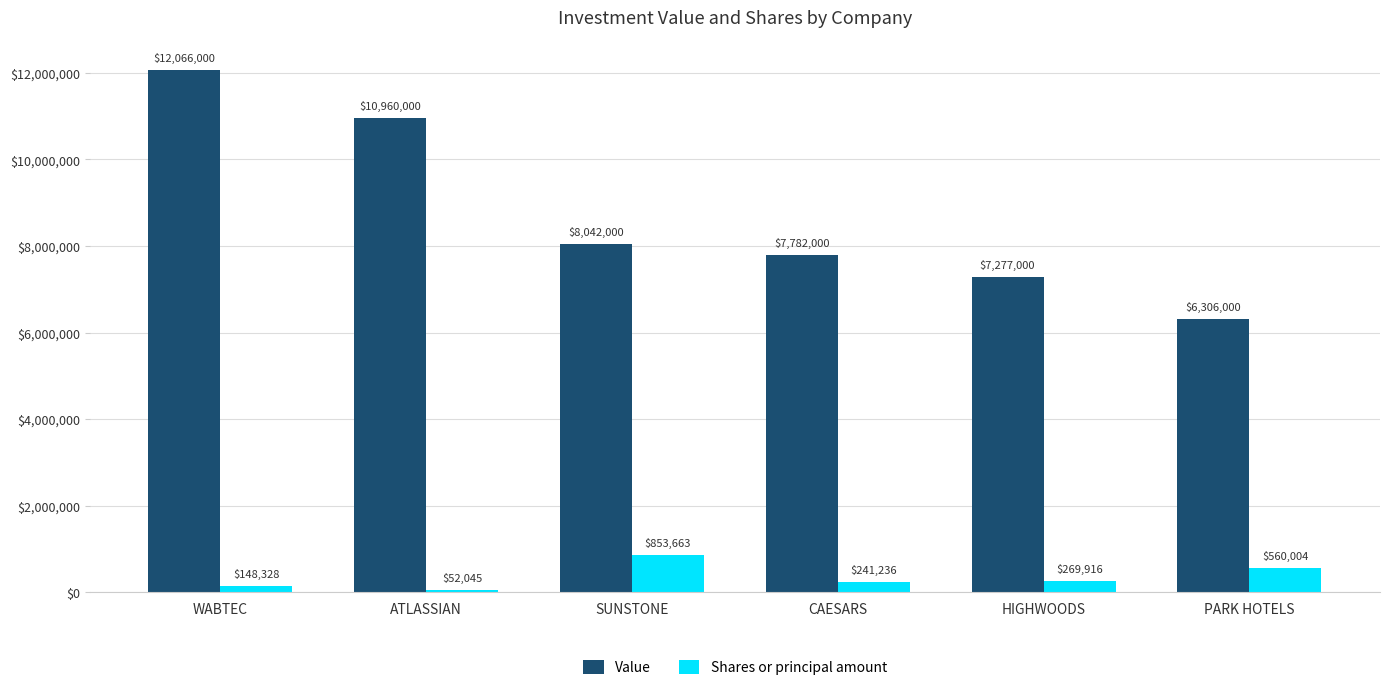

Reading left to right, what are all the values shown in this chart?

Value: WABTEC=12066000	ATLASSIAN=10960000	SUNSTONE=8042000	CAESARS=7782000	HIGHWOODS=7277000	PARK HOTELS=6306000
Shares or principal amount: WABTEC=148328	ATLASSIAN=52045	SUNSTONE=853663	CAESARS=241236	HIGHWOODS=269916	PARK HOTELS=560004